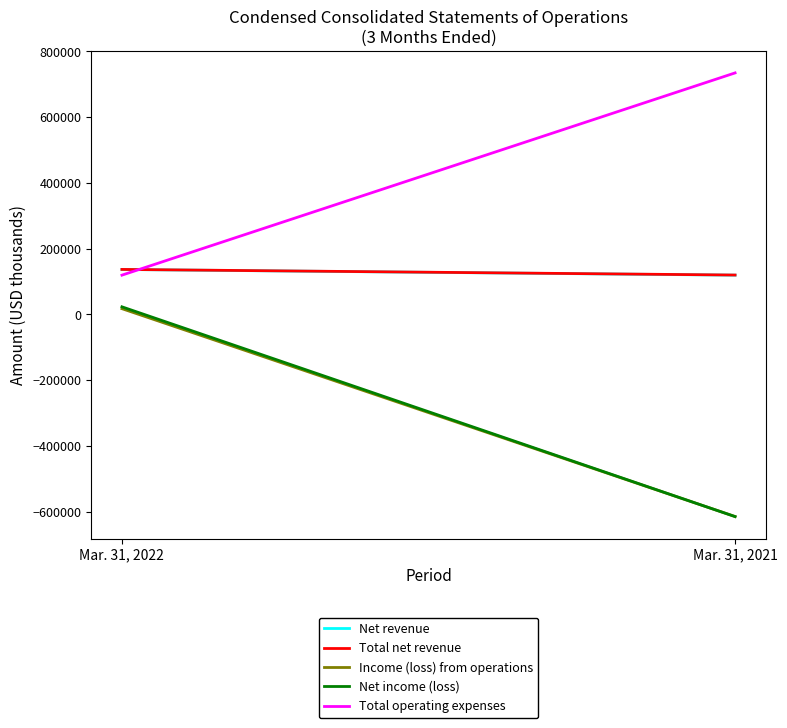

Is it true that Total net revenue equals 136798 at Mar. 31, 2022?

True